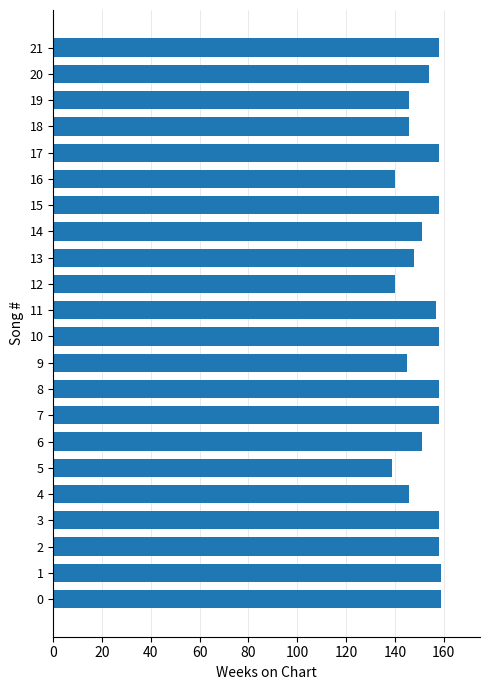

Between 20 and 15, which is larger?

15